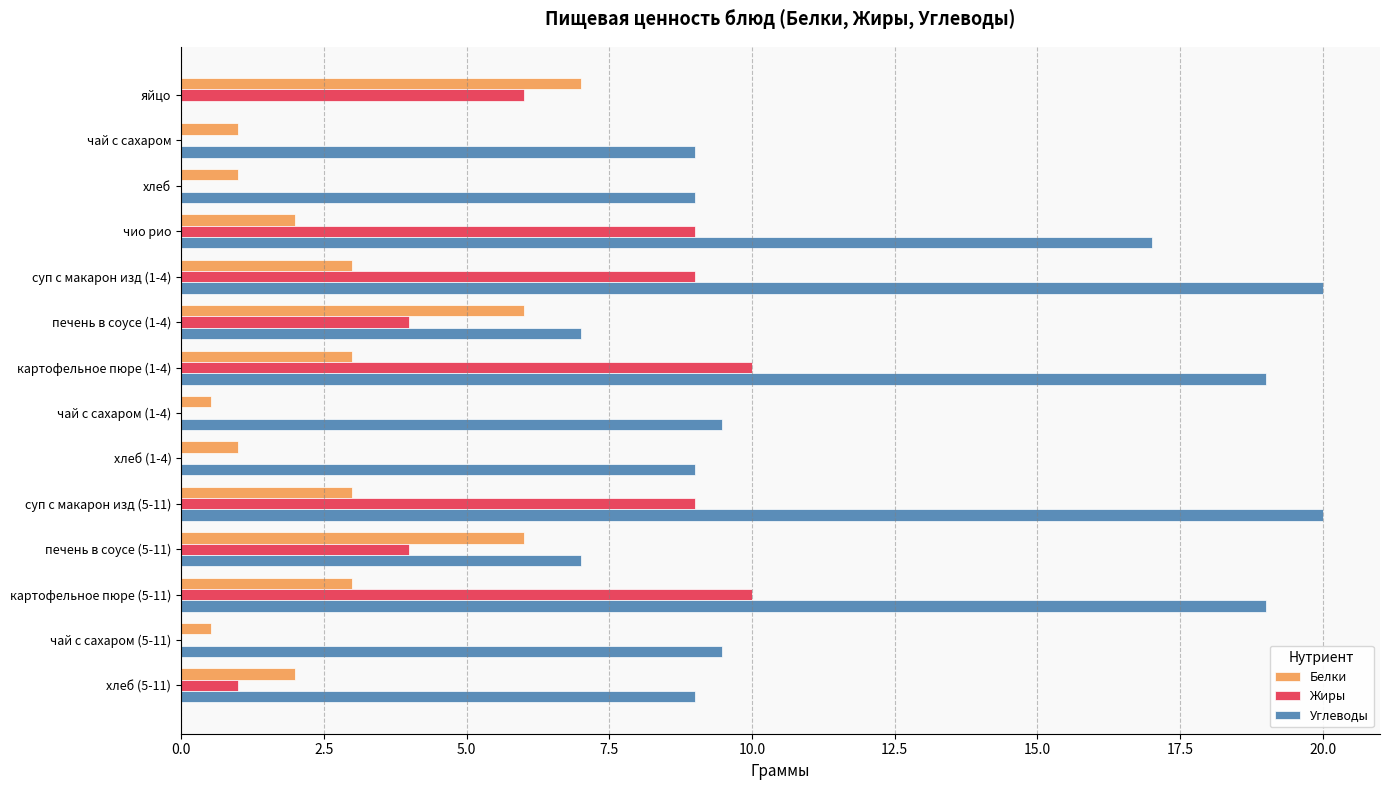

Which series changed the most between картофельное пюре (1-4) and печень в соусе (5-11)?

Углеводы